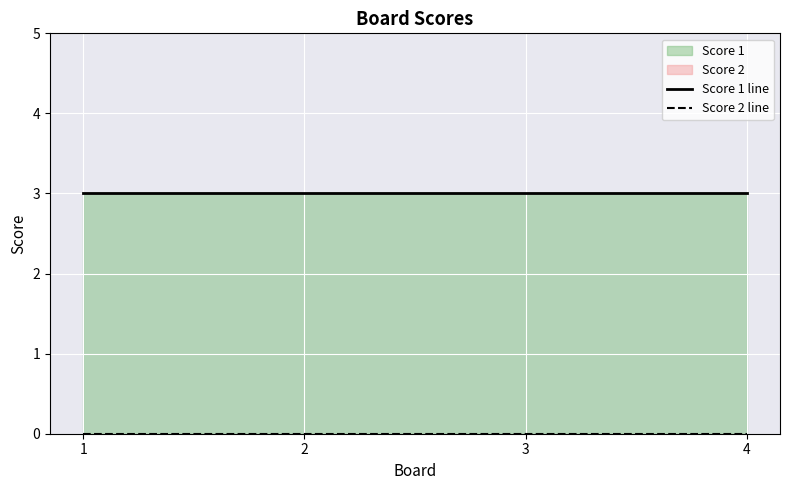

Reading right to left, list all the values displayed in this chart.

Score 1 line: 3	3	3	3
Score 2 line: 0	0	0	0